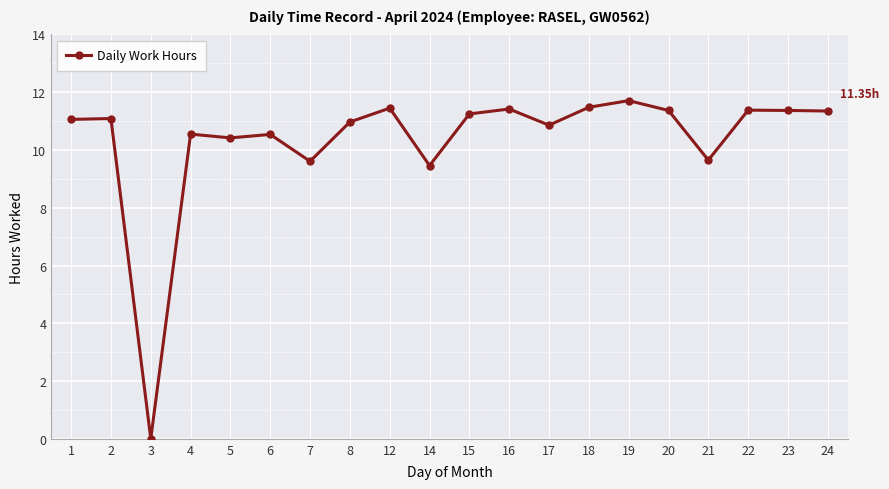

The value at 12 is 11.4. True or false?

True